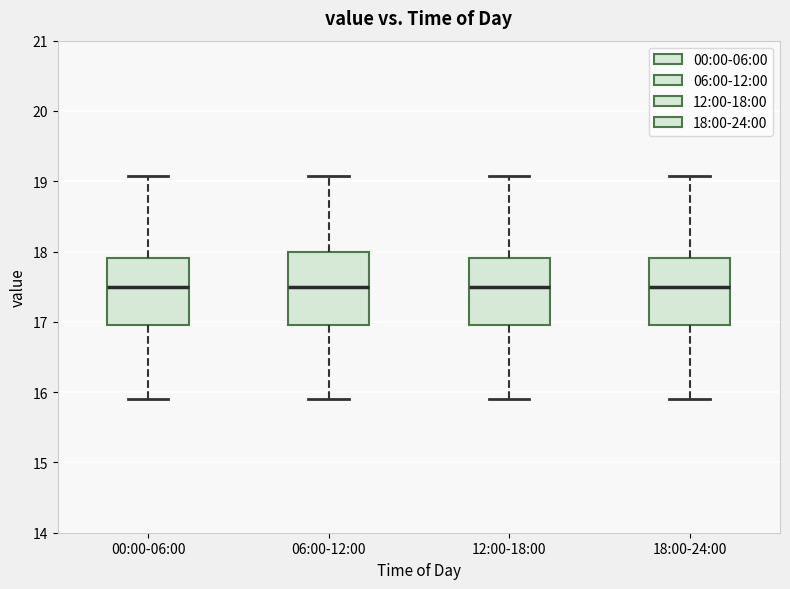

Reading left to right, read every box against the y-axis: the position of its median line, the range the box covers, and the ends of its whiskers. The values are not printed on the chart, so give them approximately, as read against the axis.

00:00-06:00: median 17.5, box 17.0 to 17.9, whiskers 15.9 to 19.1
06:00-12:00: median 17.5, box 17.0 to 18.0, whiskers 15.9 to 19.1
12:00-18:00: median 17.5, box 17.0 to 17.9, whiskers 15.9 to 19.1
18:00-24:00: median 17.5, box 17.0 to 17.9, whiskers 15.9 to 19.1